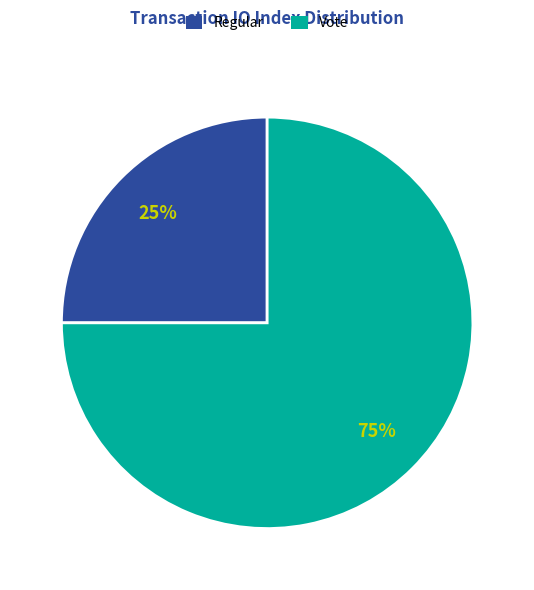

How many segments does this pie chart have?

2